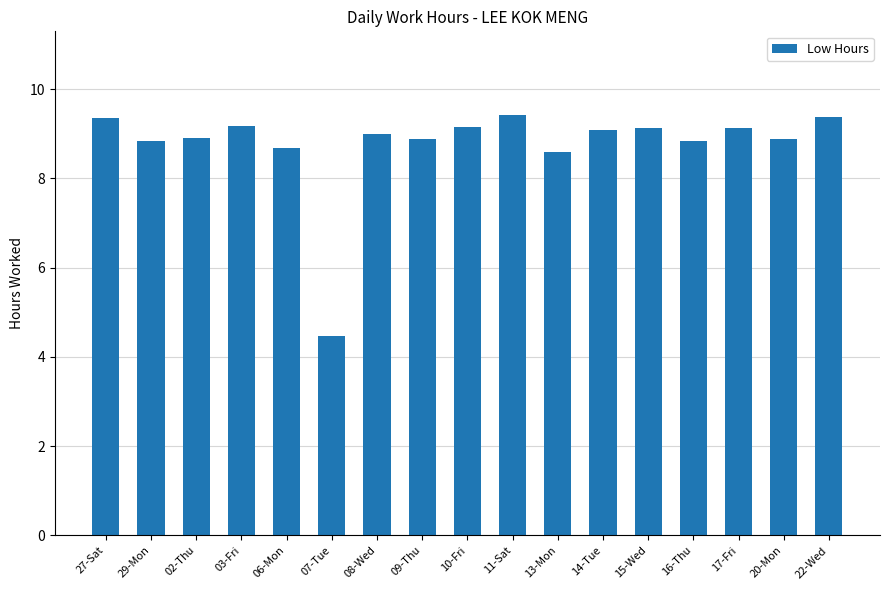

The value at 17-Fri is 5.6. True or false?

False